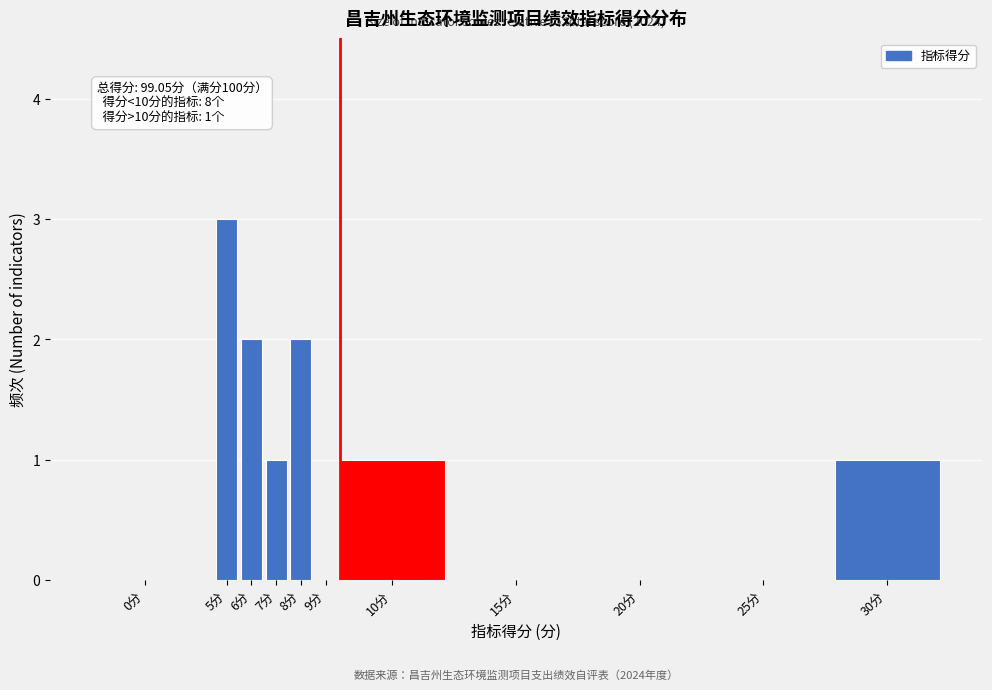

Reading left to right, what are all the values shown in this chart?

0分=0	5分=3	6分=2	7分=1	8分=2	9分=0	10分=1	15分=0	20分=0	25分=0	30分=1